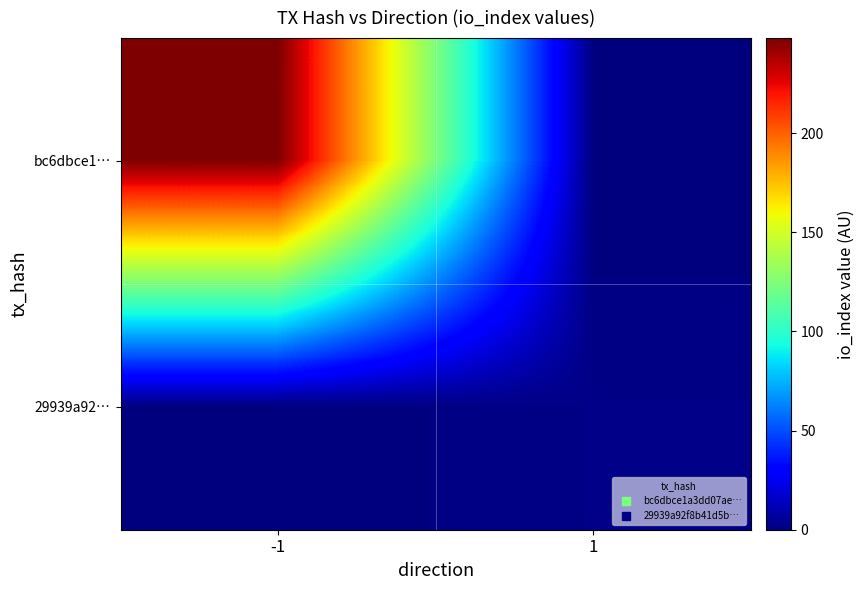

Which series changed the most between -1 and 1?

bc6dbce1…